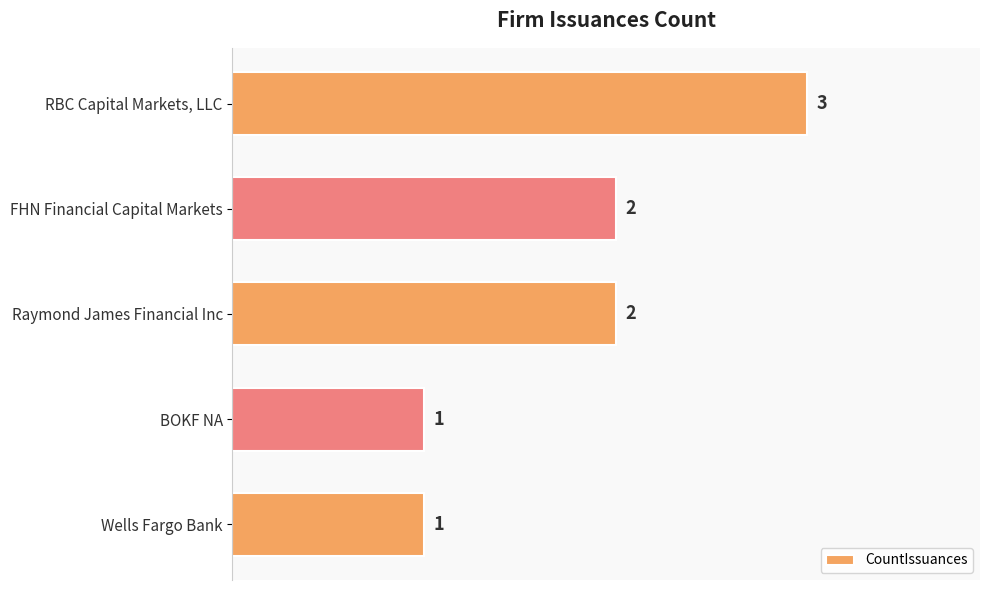

What is the label of the 1st bar from the top?

RBC Capital Markets, LLC